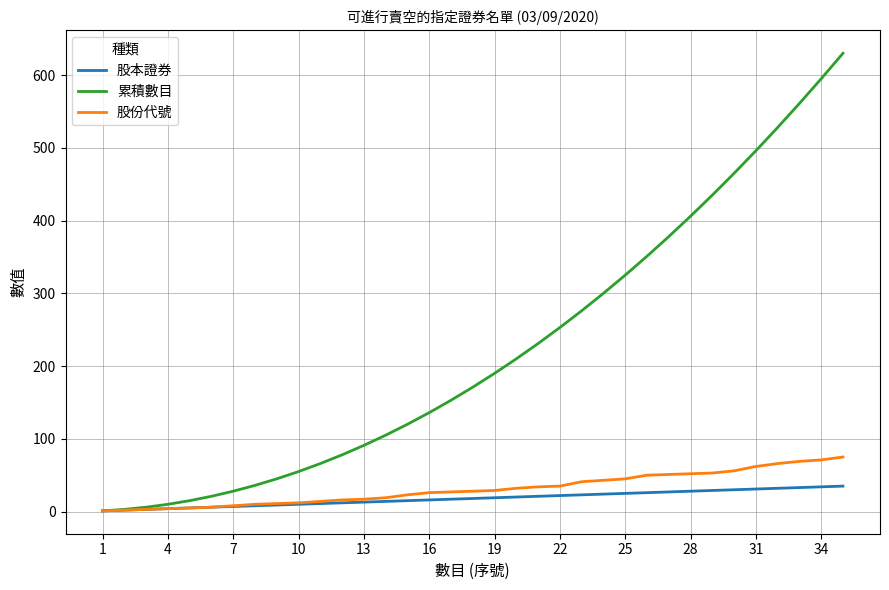

Rank the series by their maximum value, from highest to lowest.

累積數目, 股份代號, 股本證券